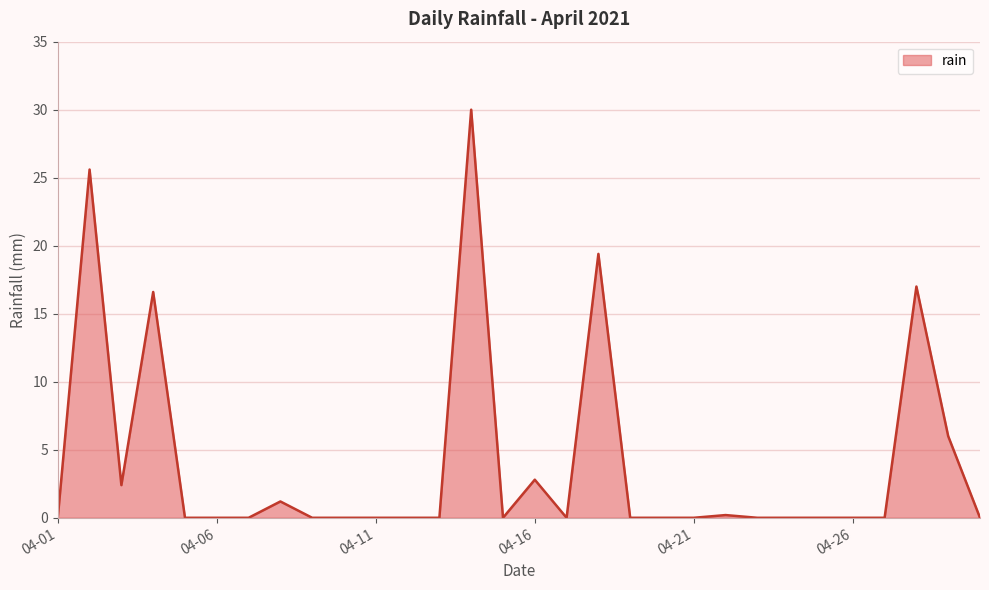

What is the greatest value displayed?

30.0